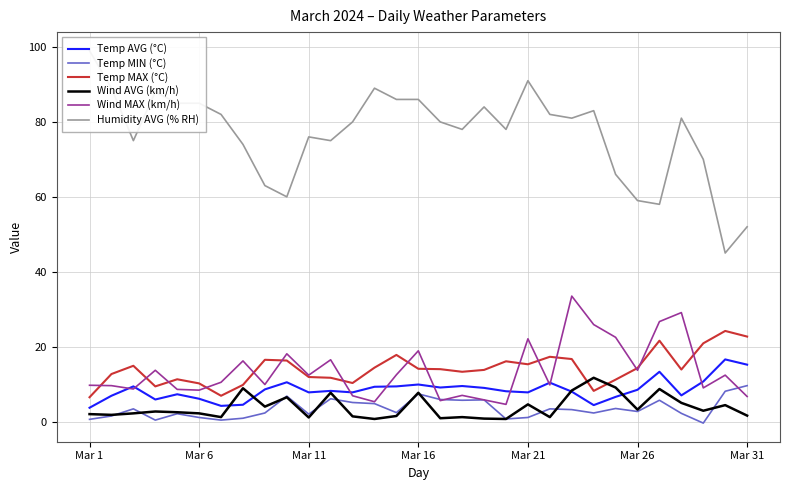

Is the value of Wind AVG (km/h) at 8 greater than the value of Temp MIN (°C) at 14?

Yes